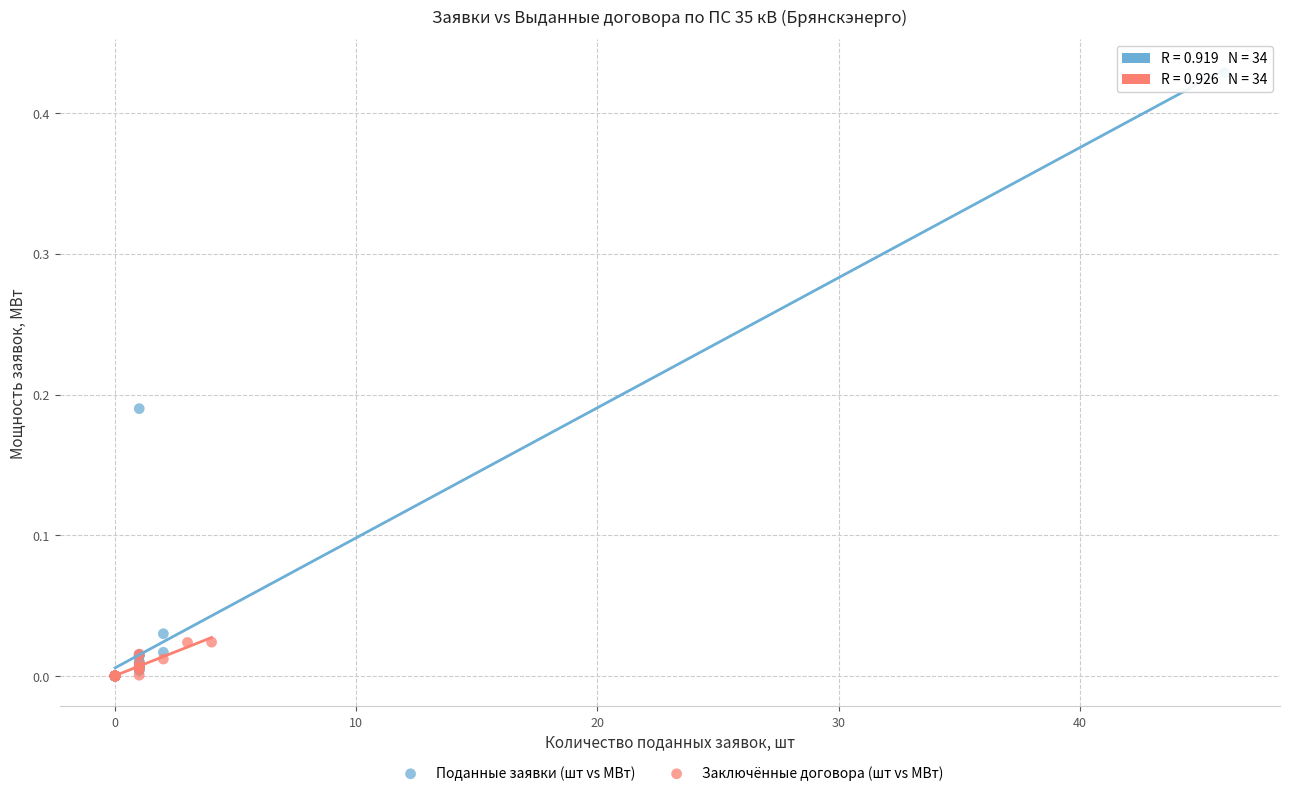

Which series has the largest Y range (max minus min)?

Поданные заявки (шт vs МВт)